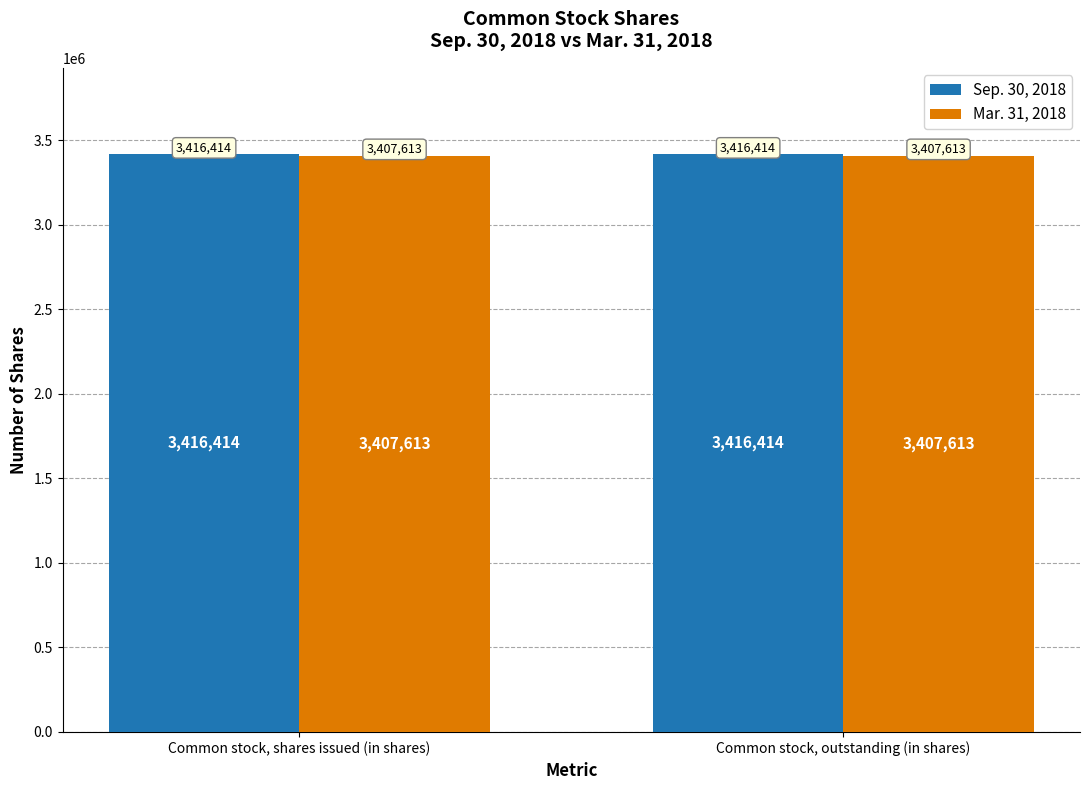

Reading right to left, extract all data points from this chart.

Sep. 30, 2018: Common stock, outstanding (in shares)=3416414	Common stock, shares issued (in shares)=3416414
Mar. 31, 2018: Common stock, outstanding (in shares)=3407613	Common stock, shares issued (in shares)=3407613